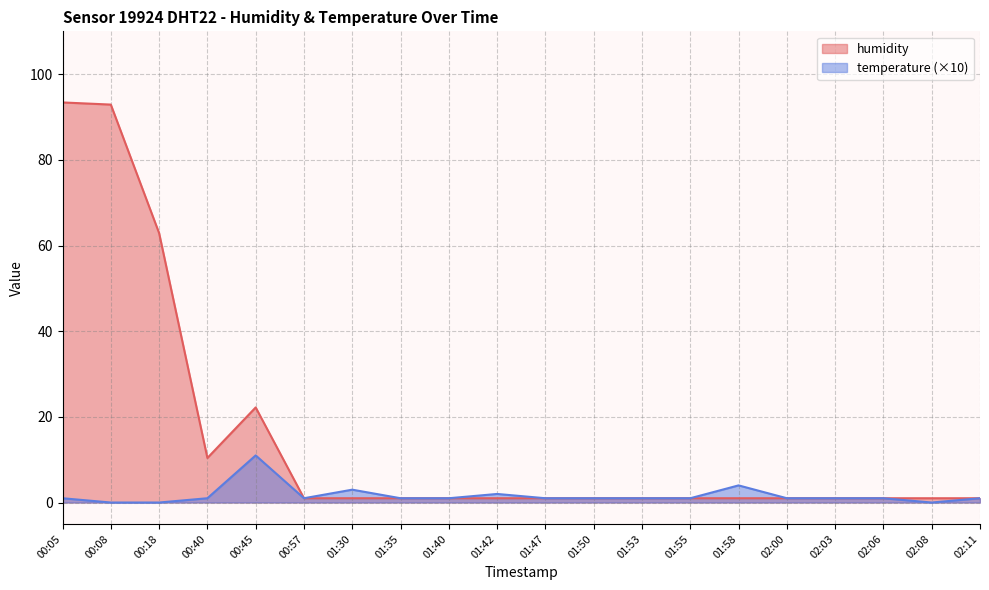

At which category does the data reach its first local valley?

00:40